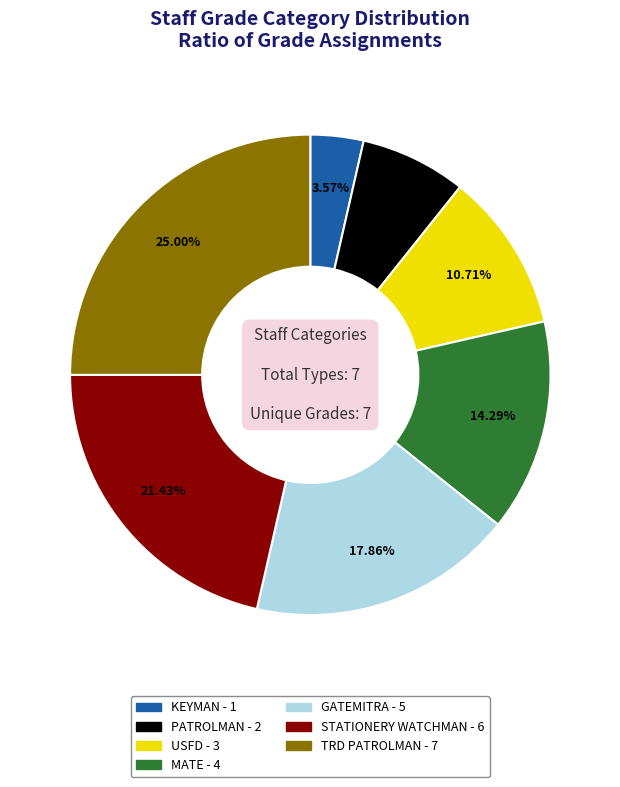

Is KEYMAN the majority of the pie?

No